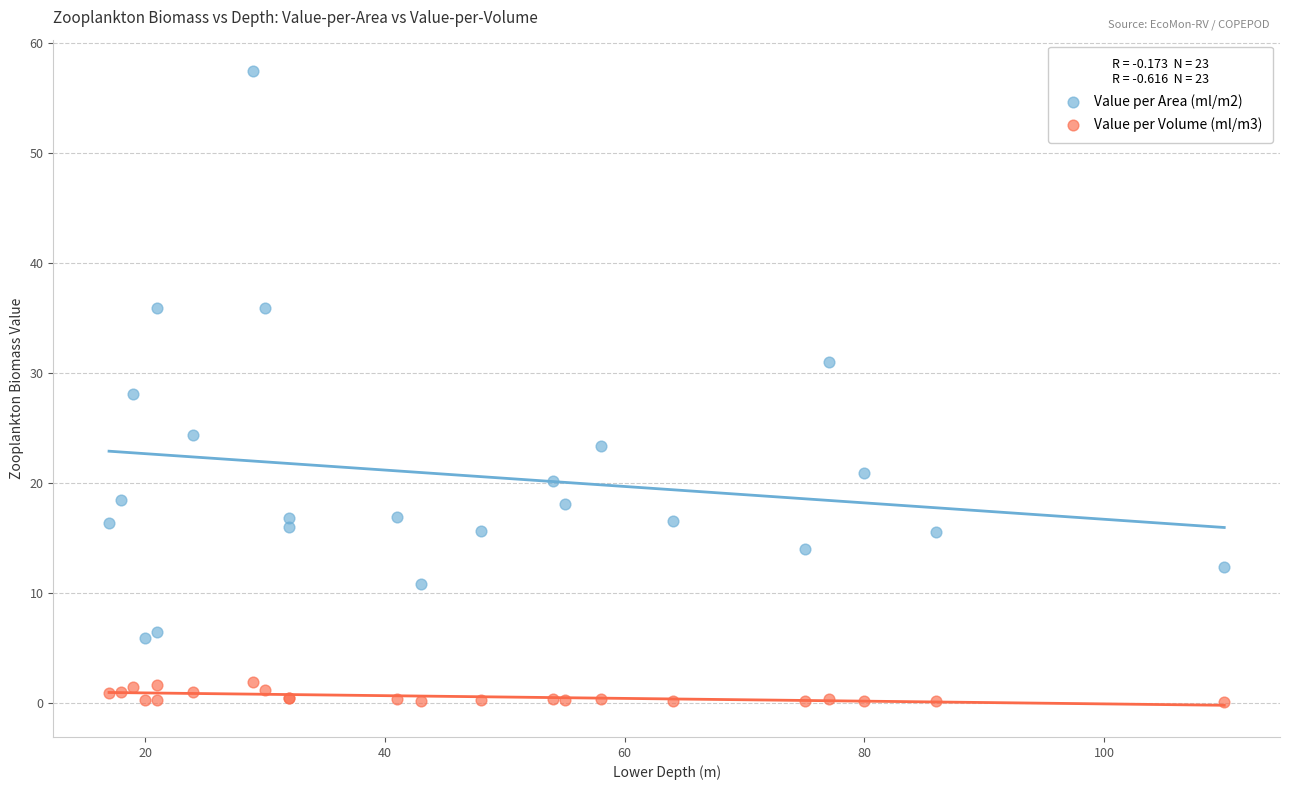

What is the X range (max minus min) for the scatter plot?

93.0